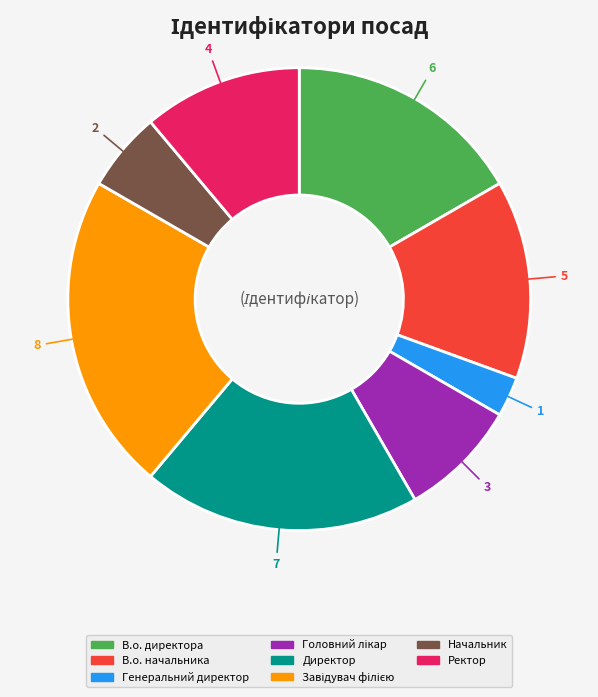

Does any single category account for the majority?

No